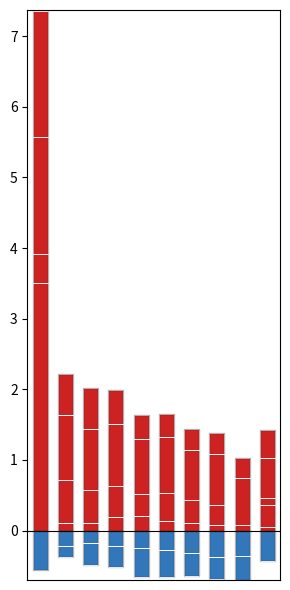

What is the minimum value for Mar?

0.1